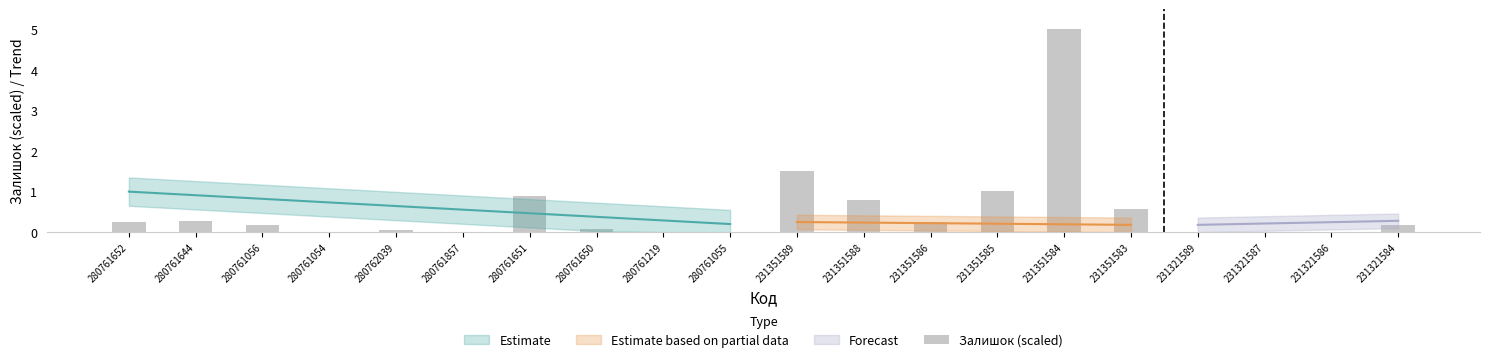

What position from the left is 231351586?

13